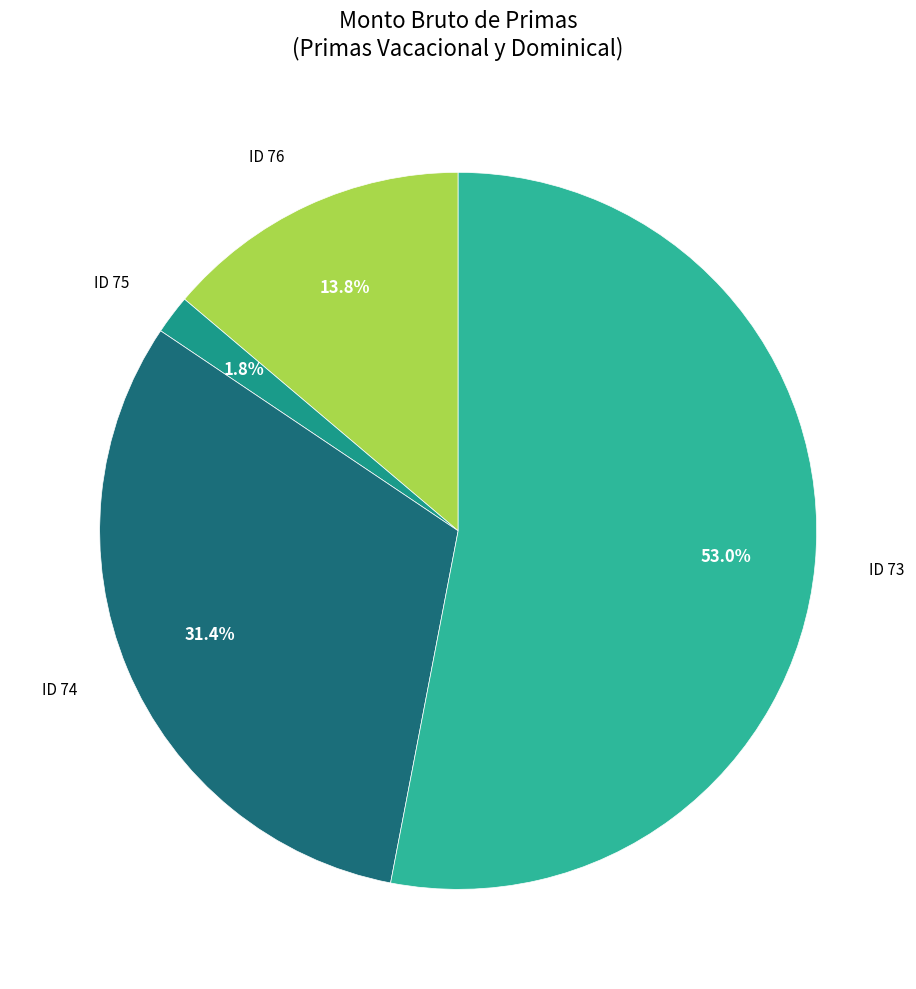

To the nearest percent, what is the difference between the ID 76 and ID 75 slice percentages?

12%